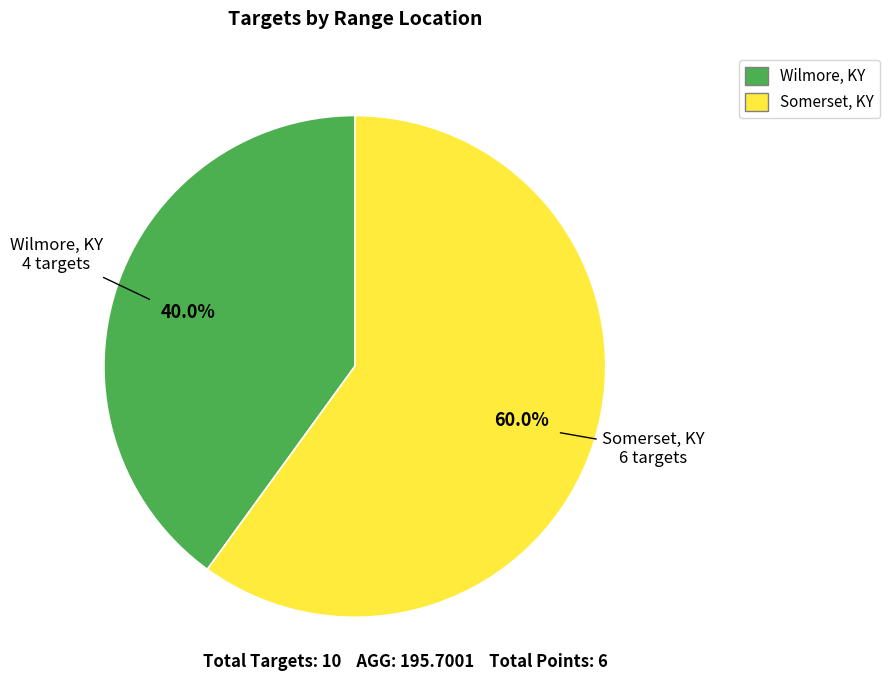

True or false: Somerset, KY accounts for 60% of the total.

True